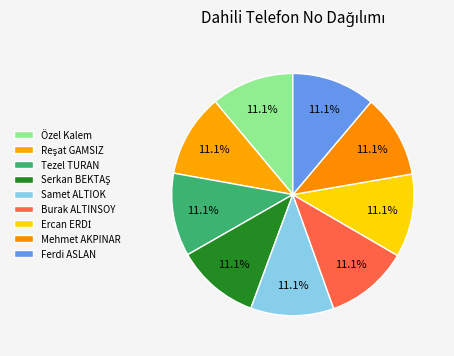

Does any single category account for the majority?

No